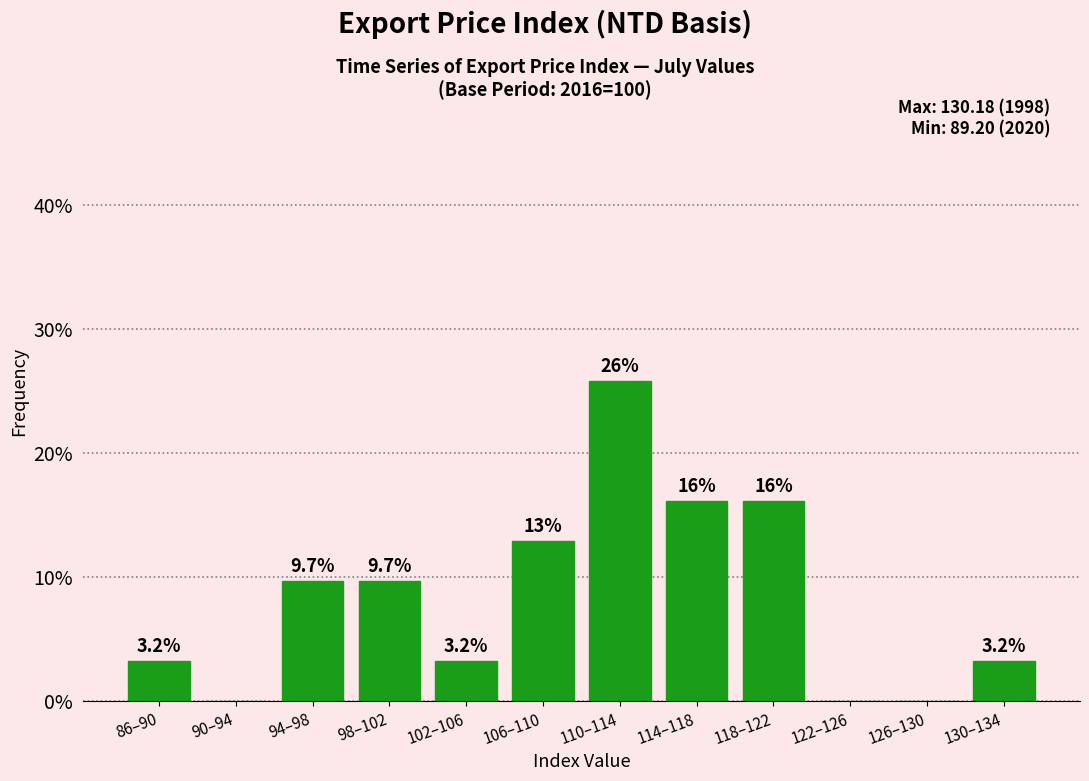

Reading left to right, list all the values displayed in this chart.

86–90=3.2	90–94=0.0	94–98=9.7	98–102=9.7	102–106=3.2	106–110=12.9	110–114=25.8	114–118=16.1	118–122=16.1	122–126=0.0	126–130=0.0	130–134=3.2